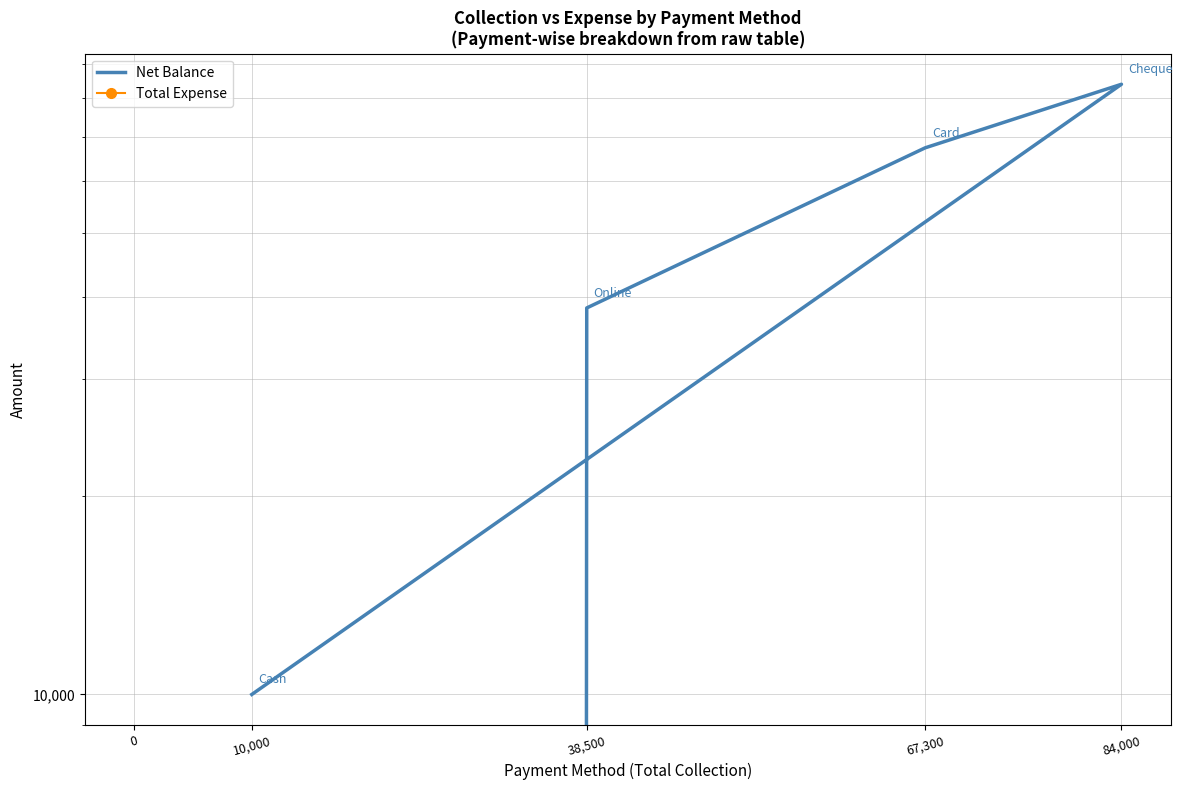

Rank the series by their maximum value, from highest to lowest.

Net Balance, Total Expense